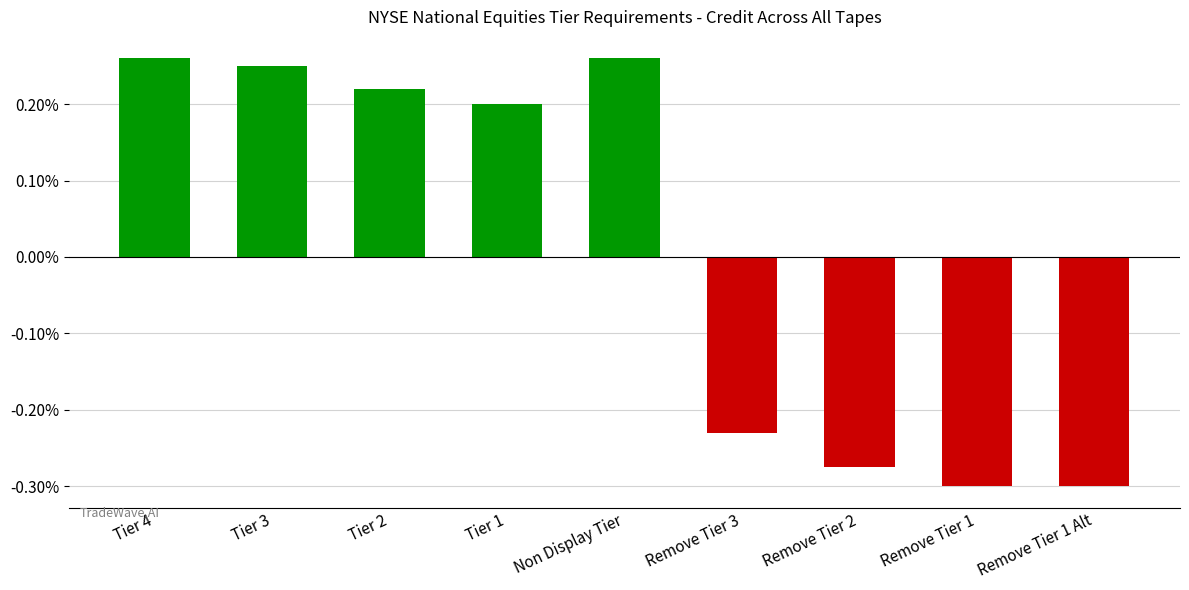

Reading left to right, transcribe all the data shown in this chart.

Tier 4=0.0	Tier 3=0.0	Tier 2=0.0	Tier 1=0.0	Non Display Tier=0.0	Remove Tier 3=-0.0	Remove Tier 2=-0.0	Remove Tier 1=-0.0	Remove Tier 1 Alt=-0.0